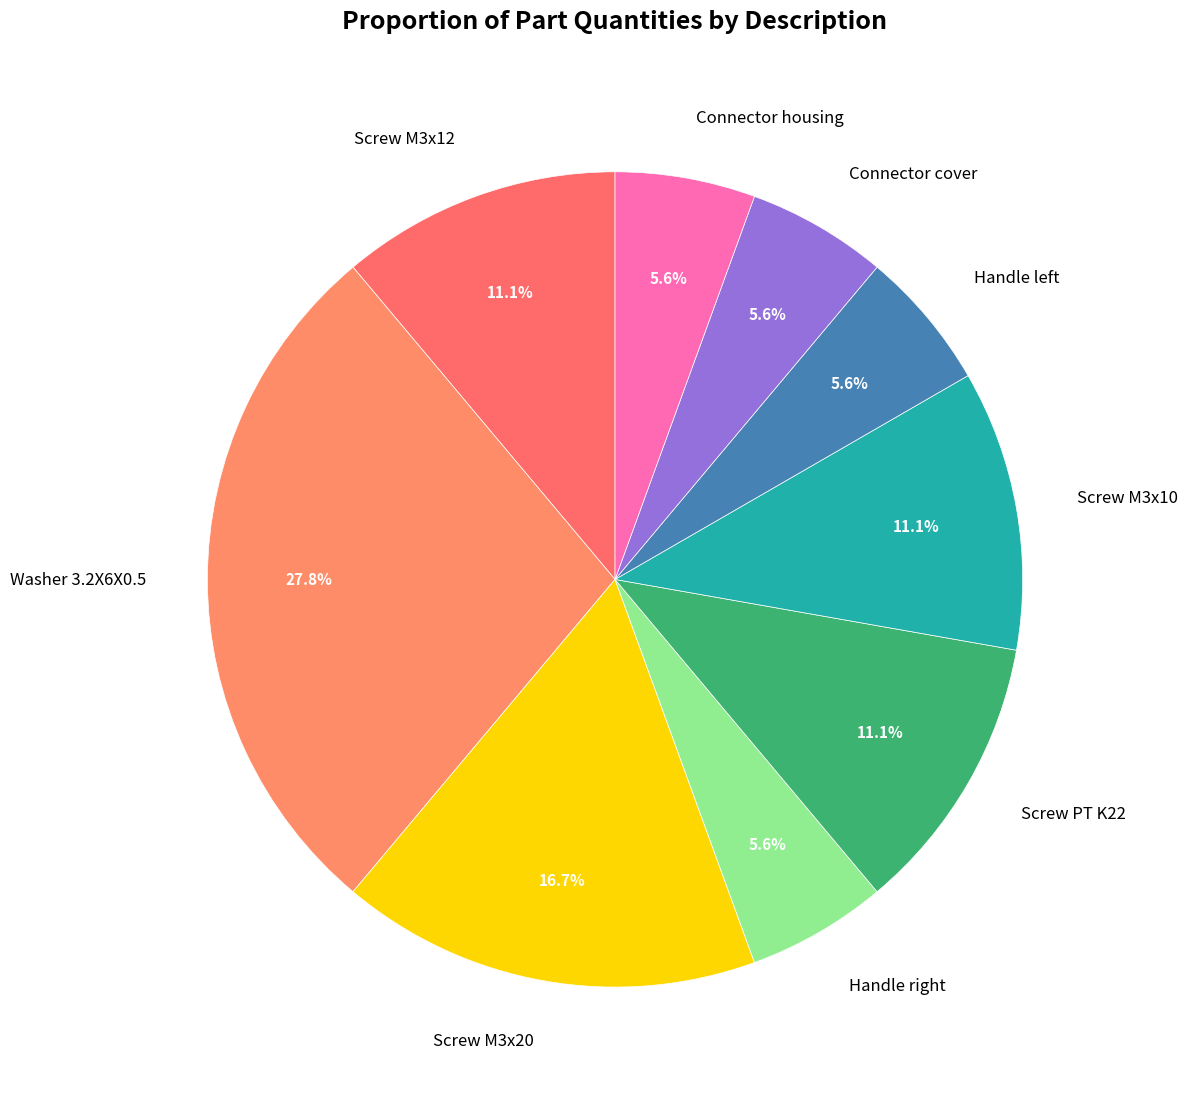

Is there any slice that represents more than half of the pie?

No